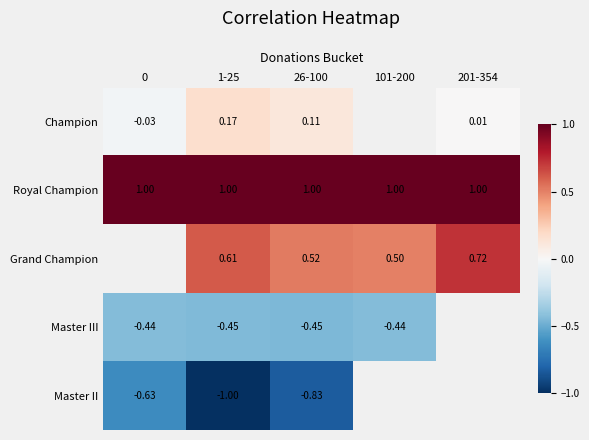

At how many categories does at least one series exceed 0?

5